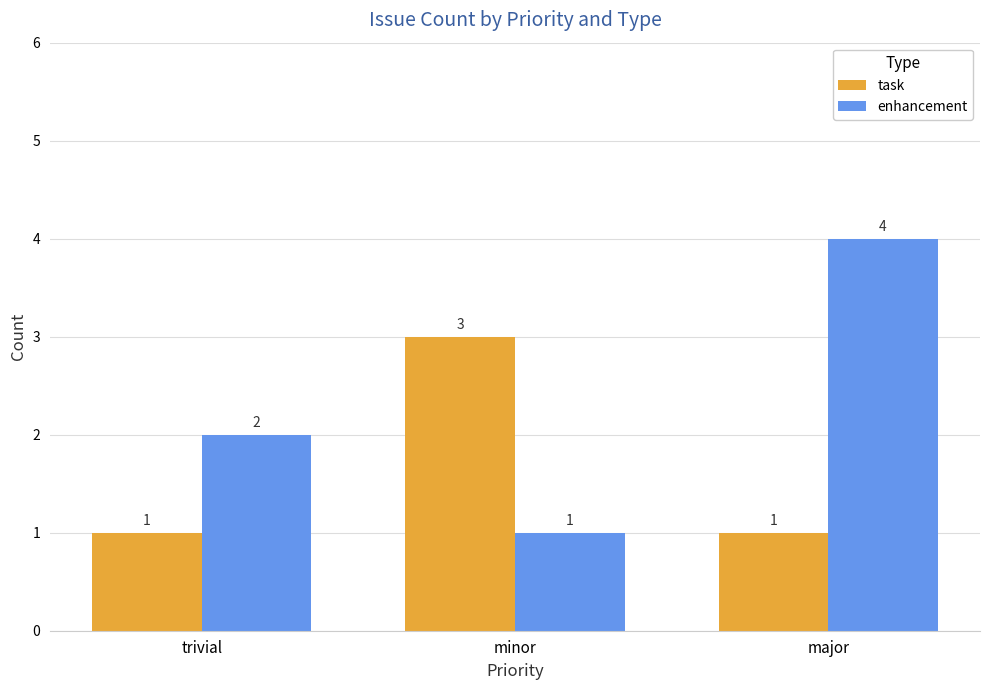

At which label is enhancement closest to 2?

trivial